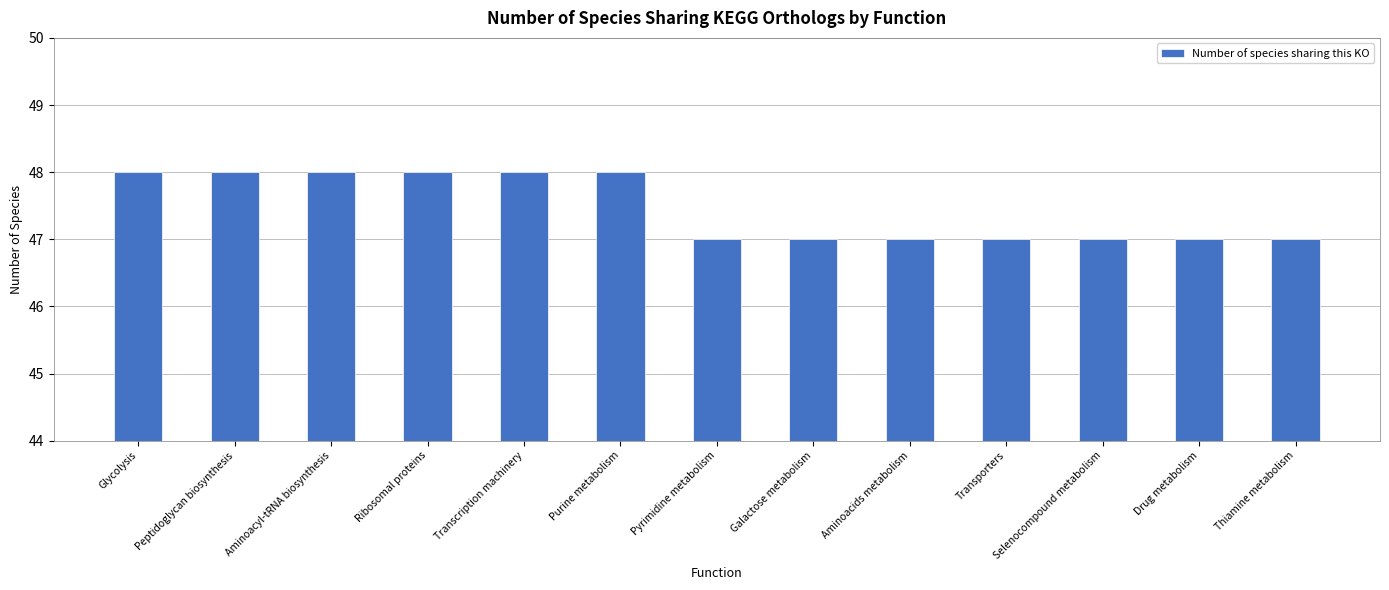

What is the smallest value displayed?

47